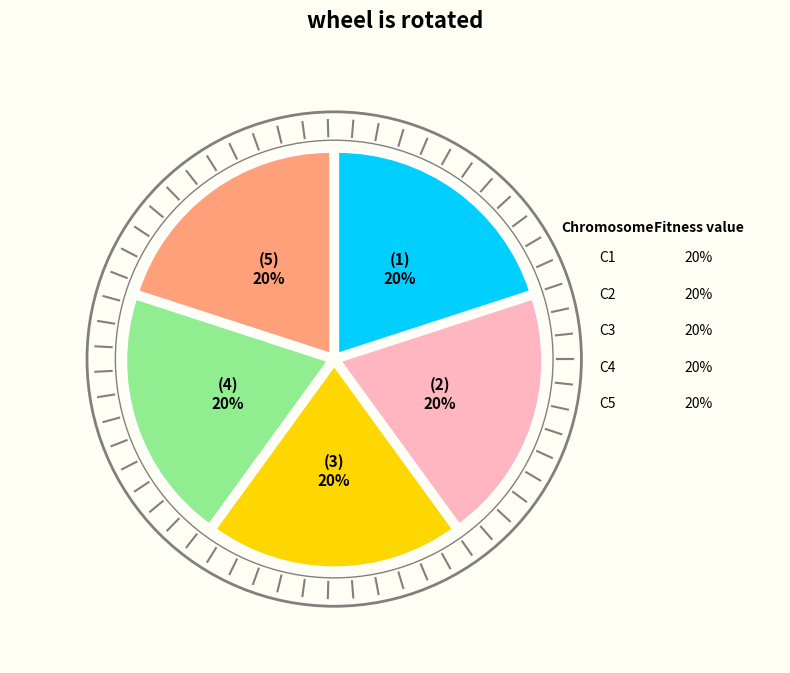

How many segments does this pie chart have?

5